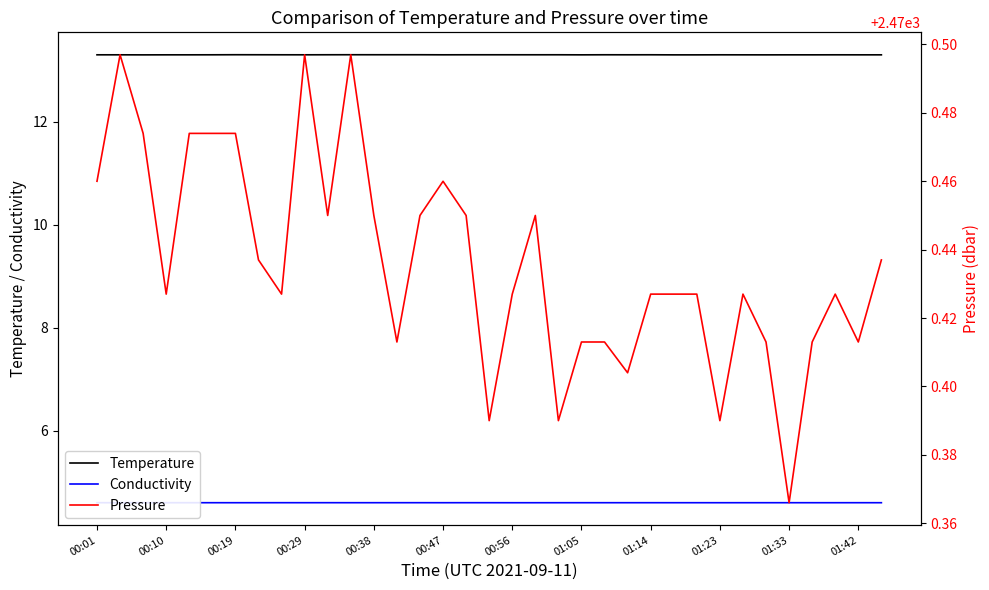

What is the minimum value for Pressure?

2470.4